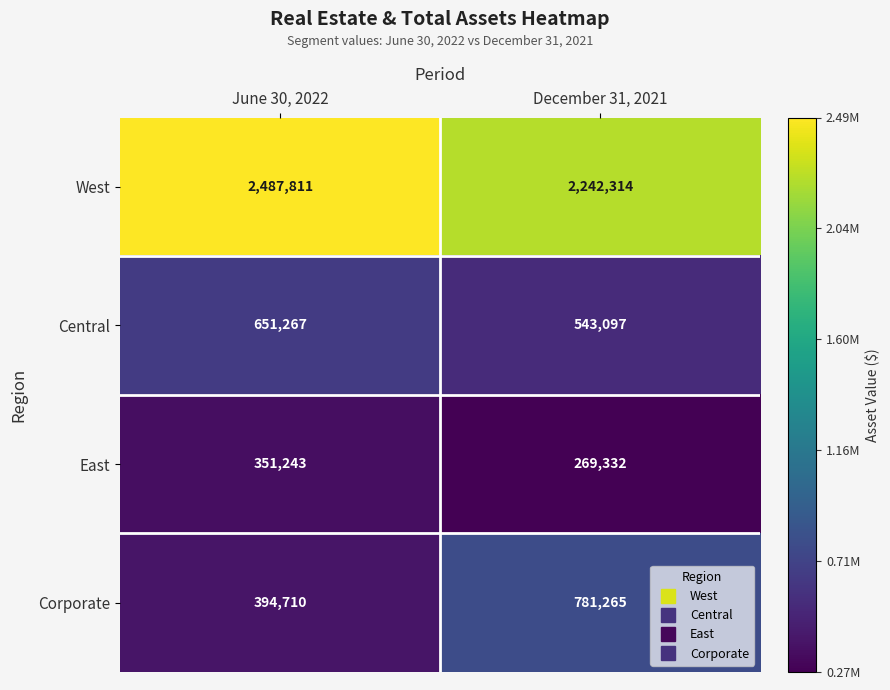

Reading left to right, what are all the values shown in this chart?

West: 2487811	2242314
Central: 651267	543097
East: 351243	269332
Corporate: 394710	781265